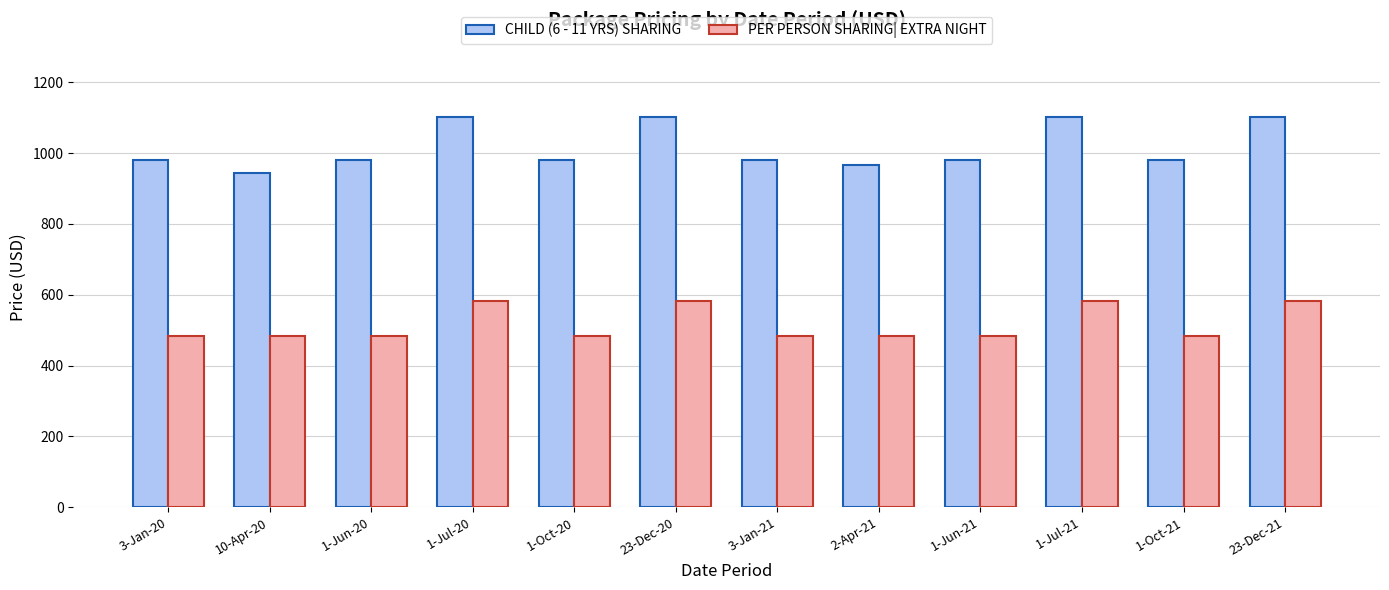

What is the total value across all series at 1-Jun-21?

1462